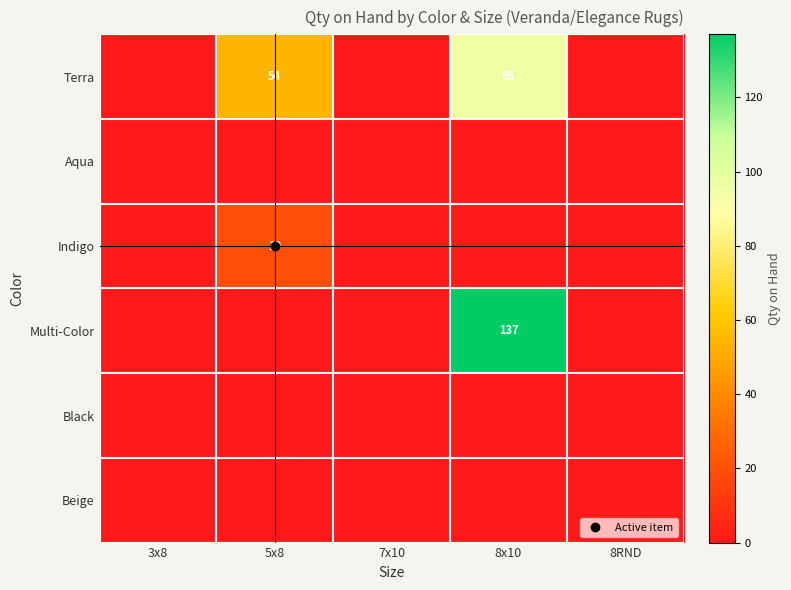

Which has a higher value, 7x10 or 8x10?

8x10